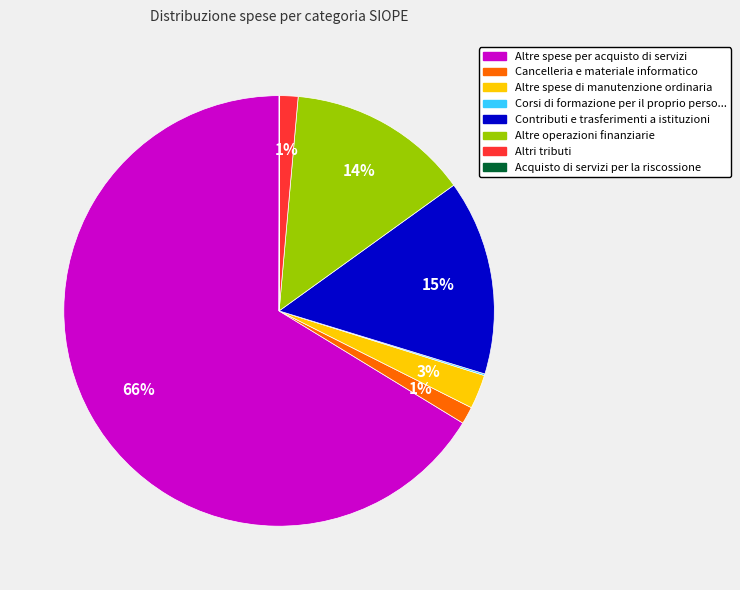

To the nearest percent, what is the average slice percentage?

12%